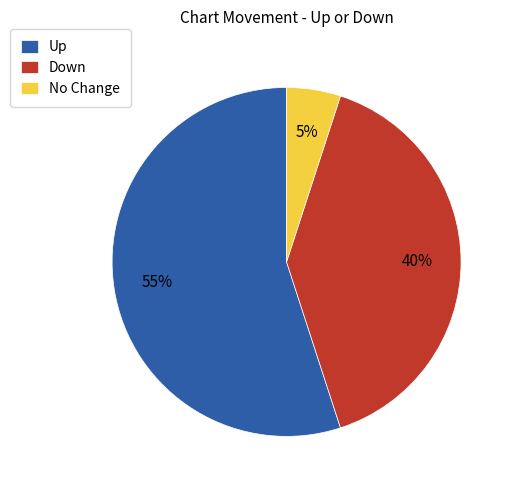

What is the ratio of the value at Down to the value at Up?

0.7